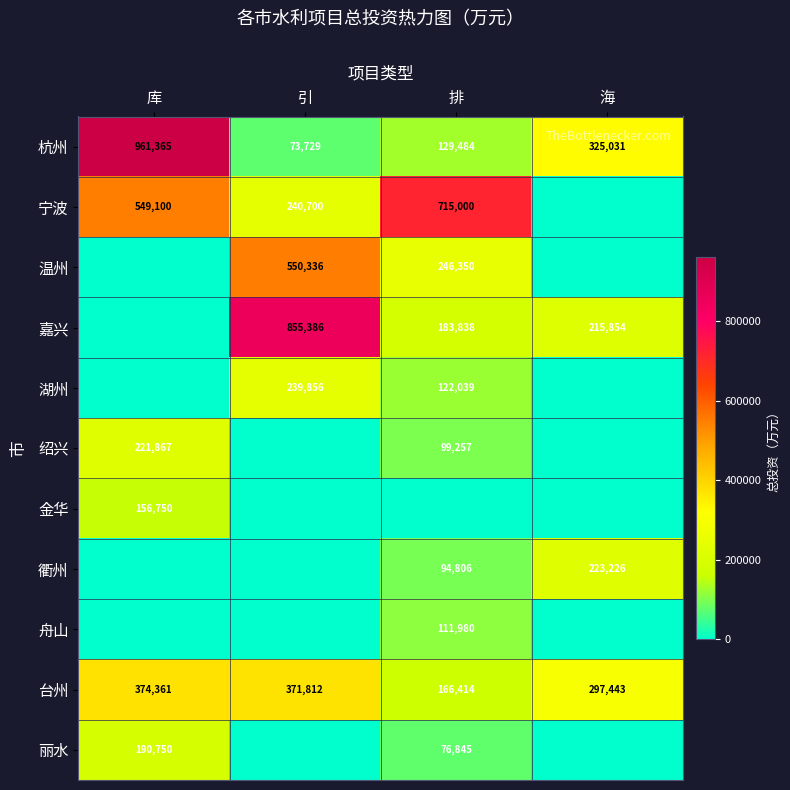

What is the difference between the maximum and minimum values in the 杭州 series?

887636